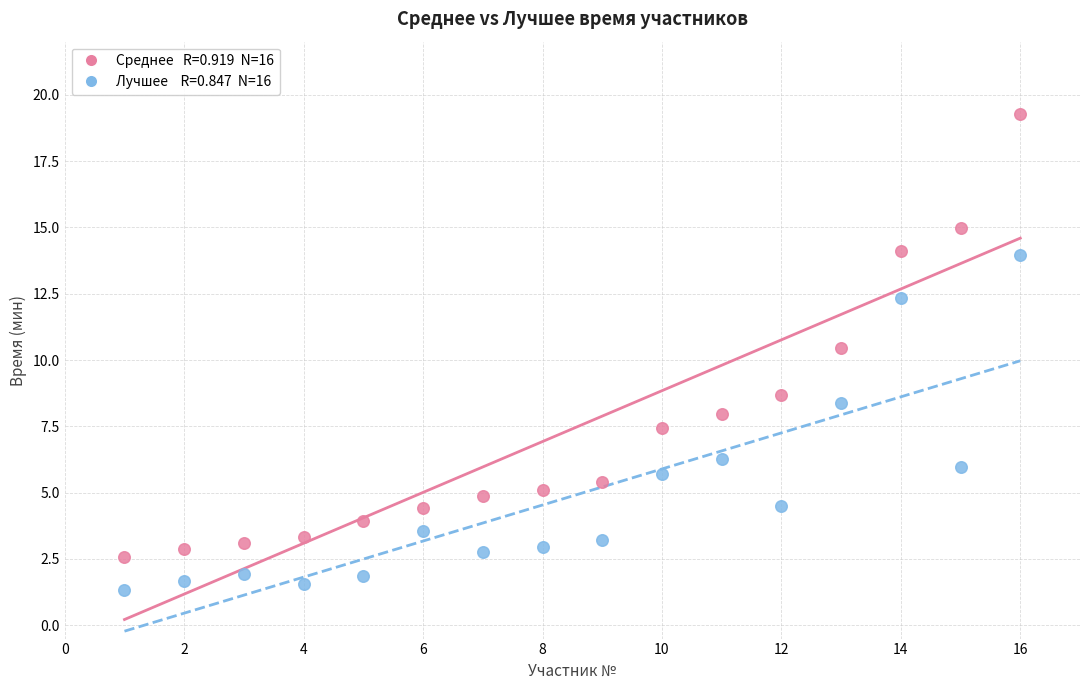

Across all series, what Y value is closest to 10?

10.5